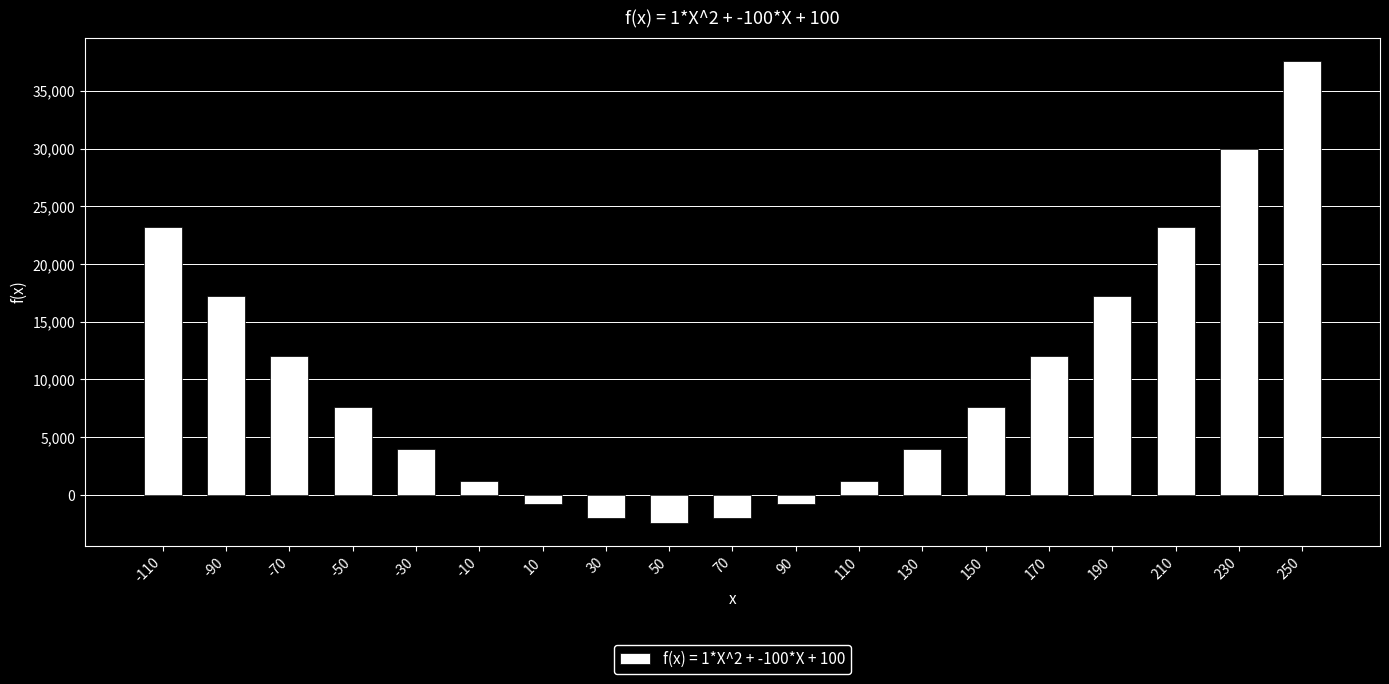

What is the maximum value shown in the chart?

37600